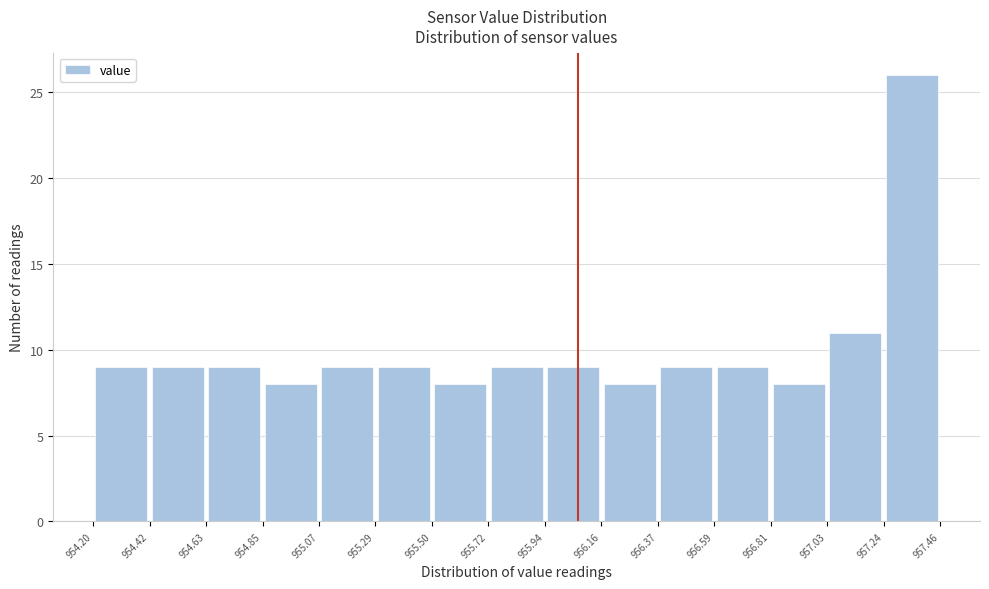

How tall is the bar that spans 957.24 to 957.46 on the x-axis? The values are not printed on the chart, so give them approximately, as read against the axis.

26